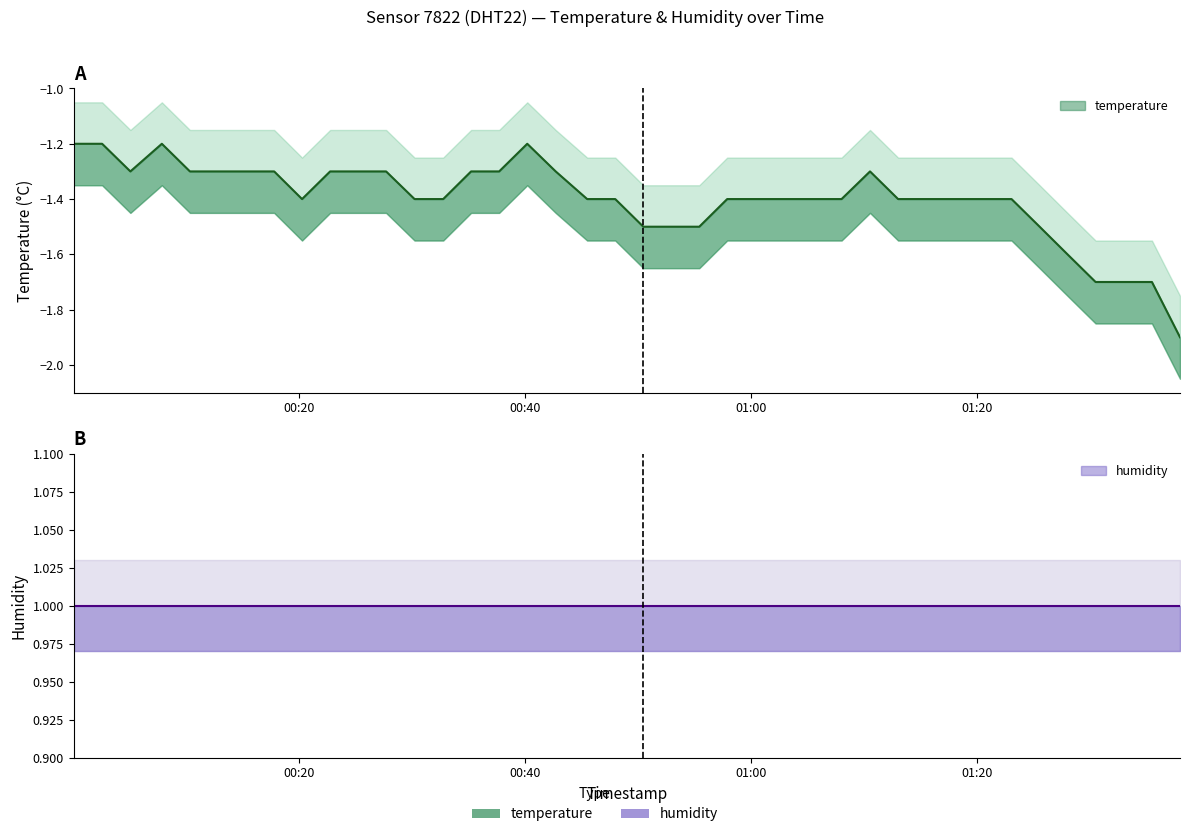

Which label corresponds to the smallest value in the chart?

2023-01-29T01:37:56